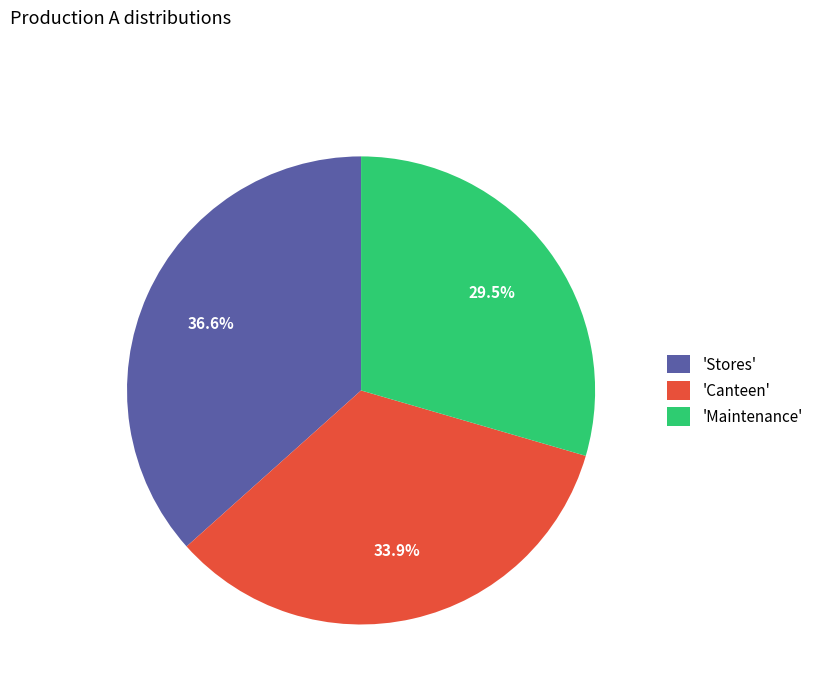

What is the smallest slice in the pie chart?

'Maintenance'